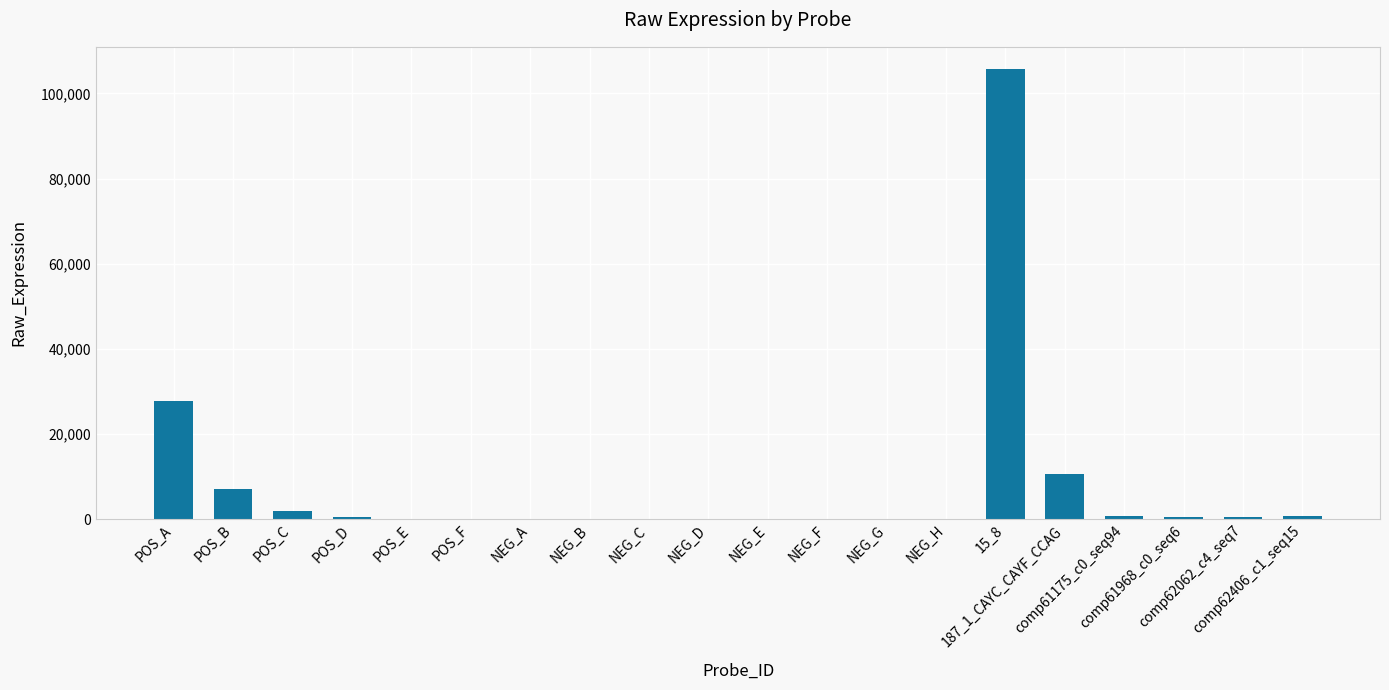

What is the greatest value displayed?

105678